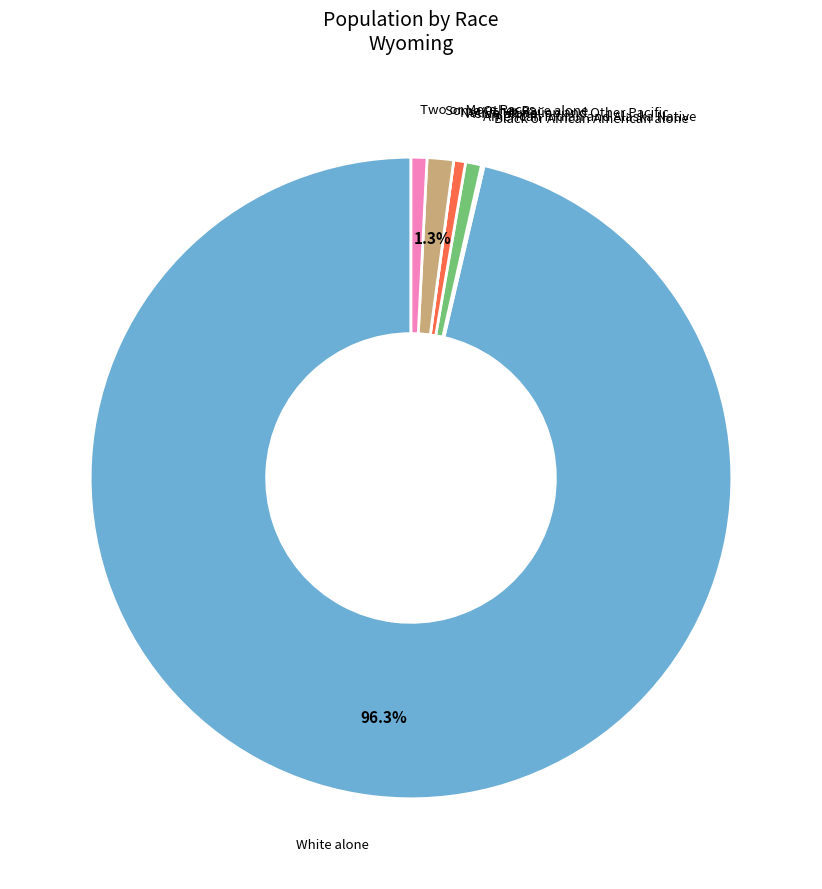

What portion of the pie excludes Some Other Race alone?

98.7%